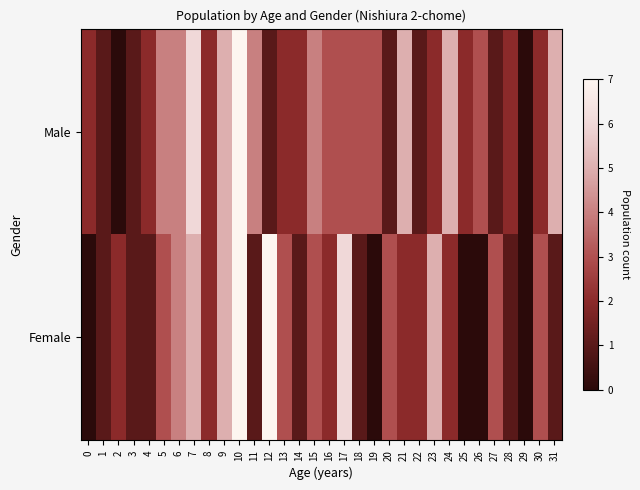

Which series has the largest total across all categories?

Male